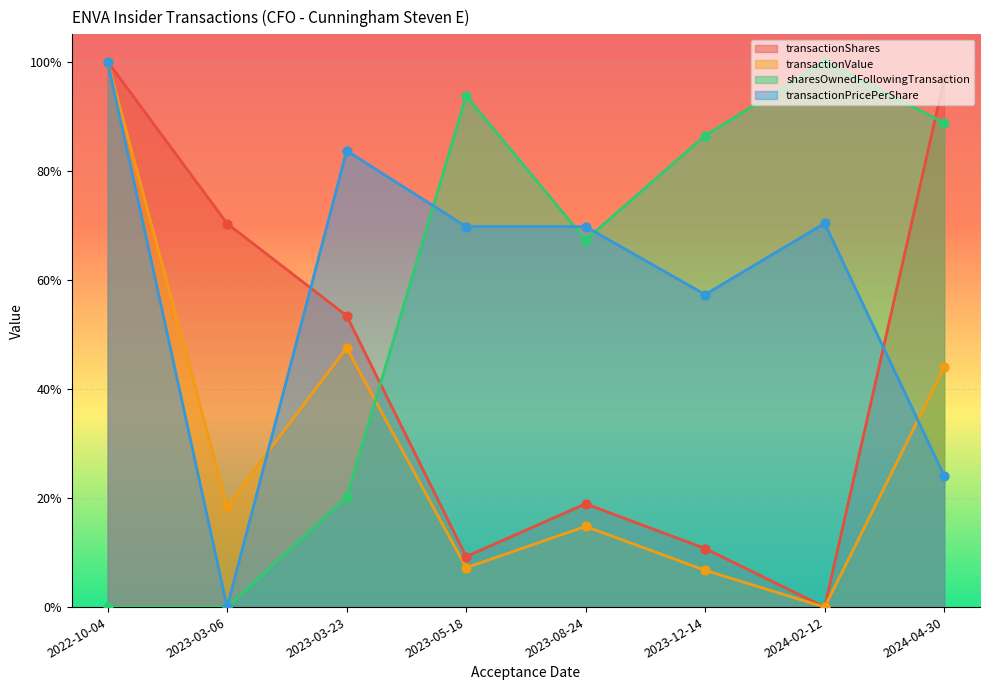

What are all the series names shown in the legend?

transactionShares, transactionValue, sharesOwnedFollowingTransaction, transactionPricePerShare